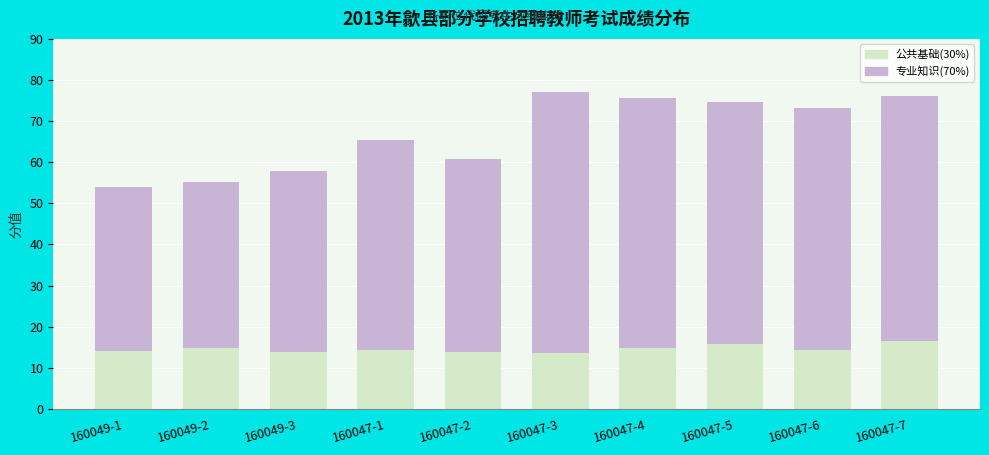

What is the difference between the second highest and second lowest values in the 公共基础(30%) series?

2.1